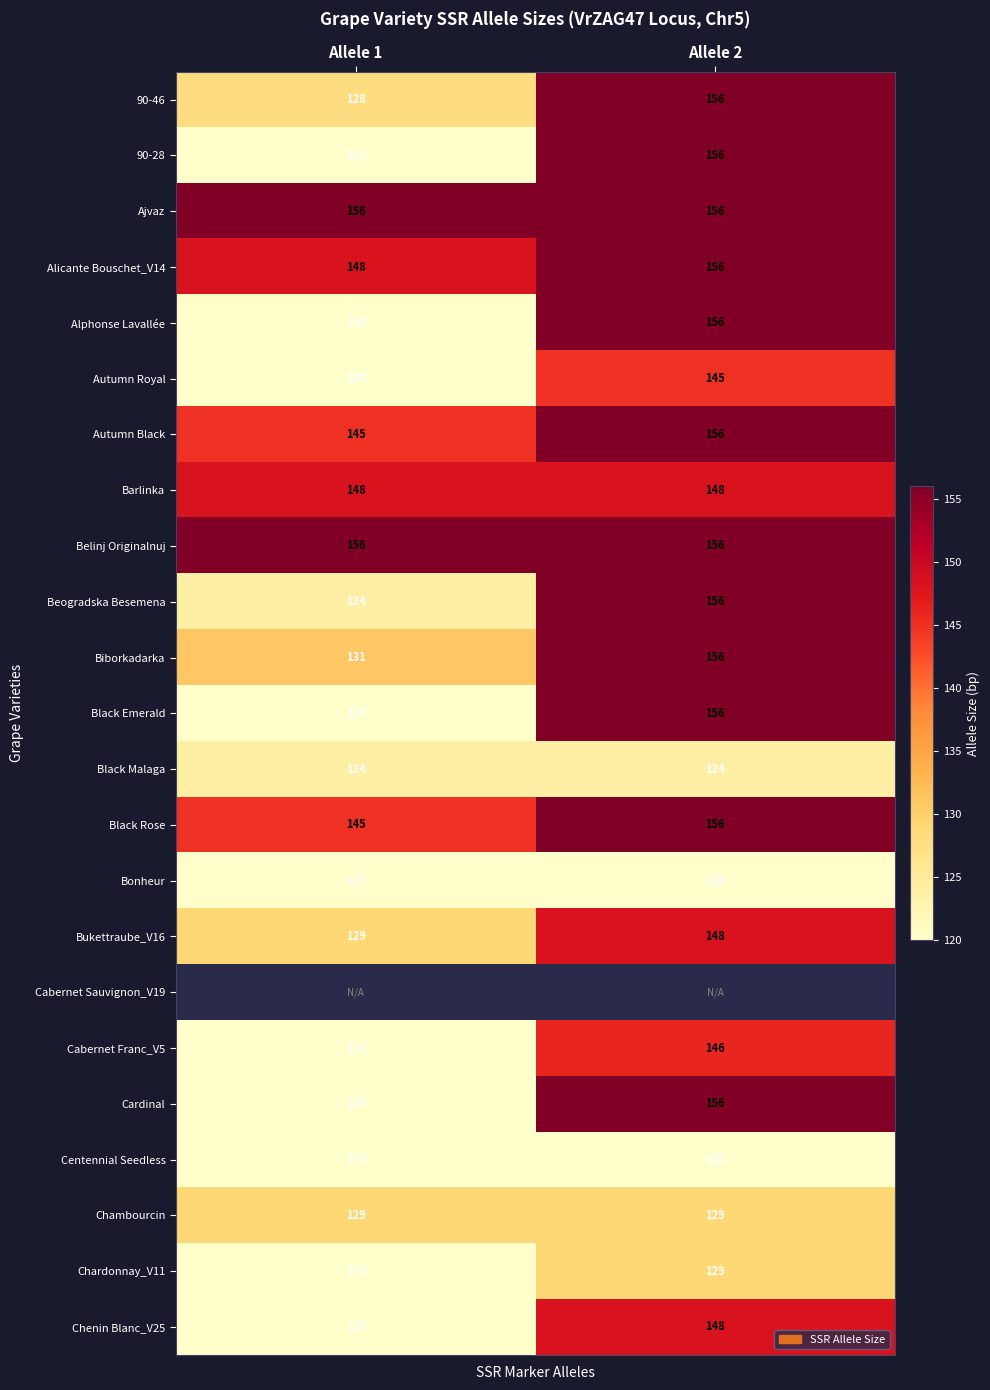

True or false: Alphonse Lavallée has a value of 38 at Allele 2.

False